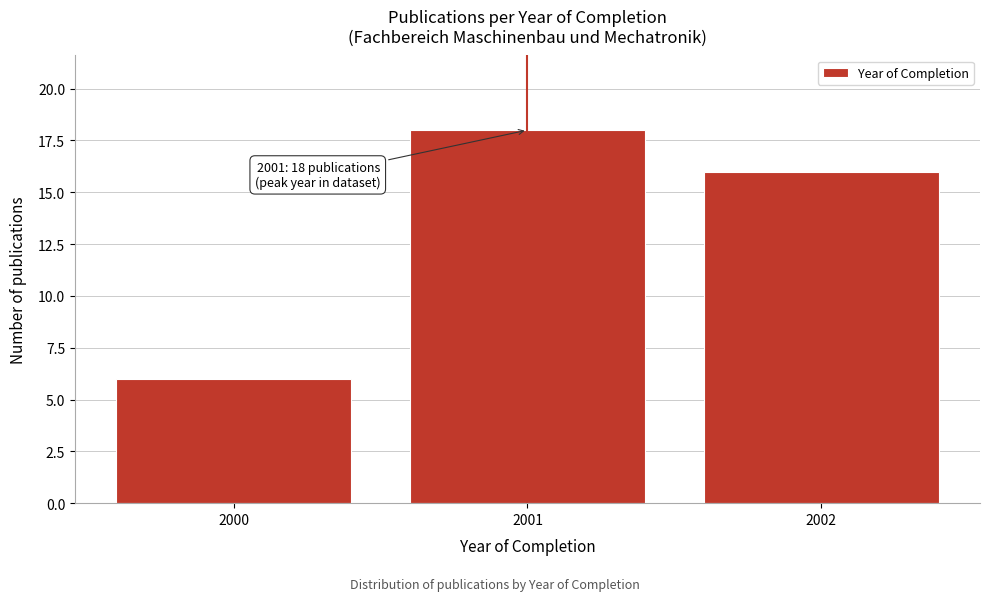

Reading left to right, list all the values displayed in this chart.

6	18	16